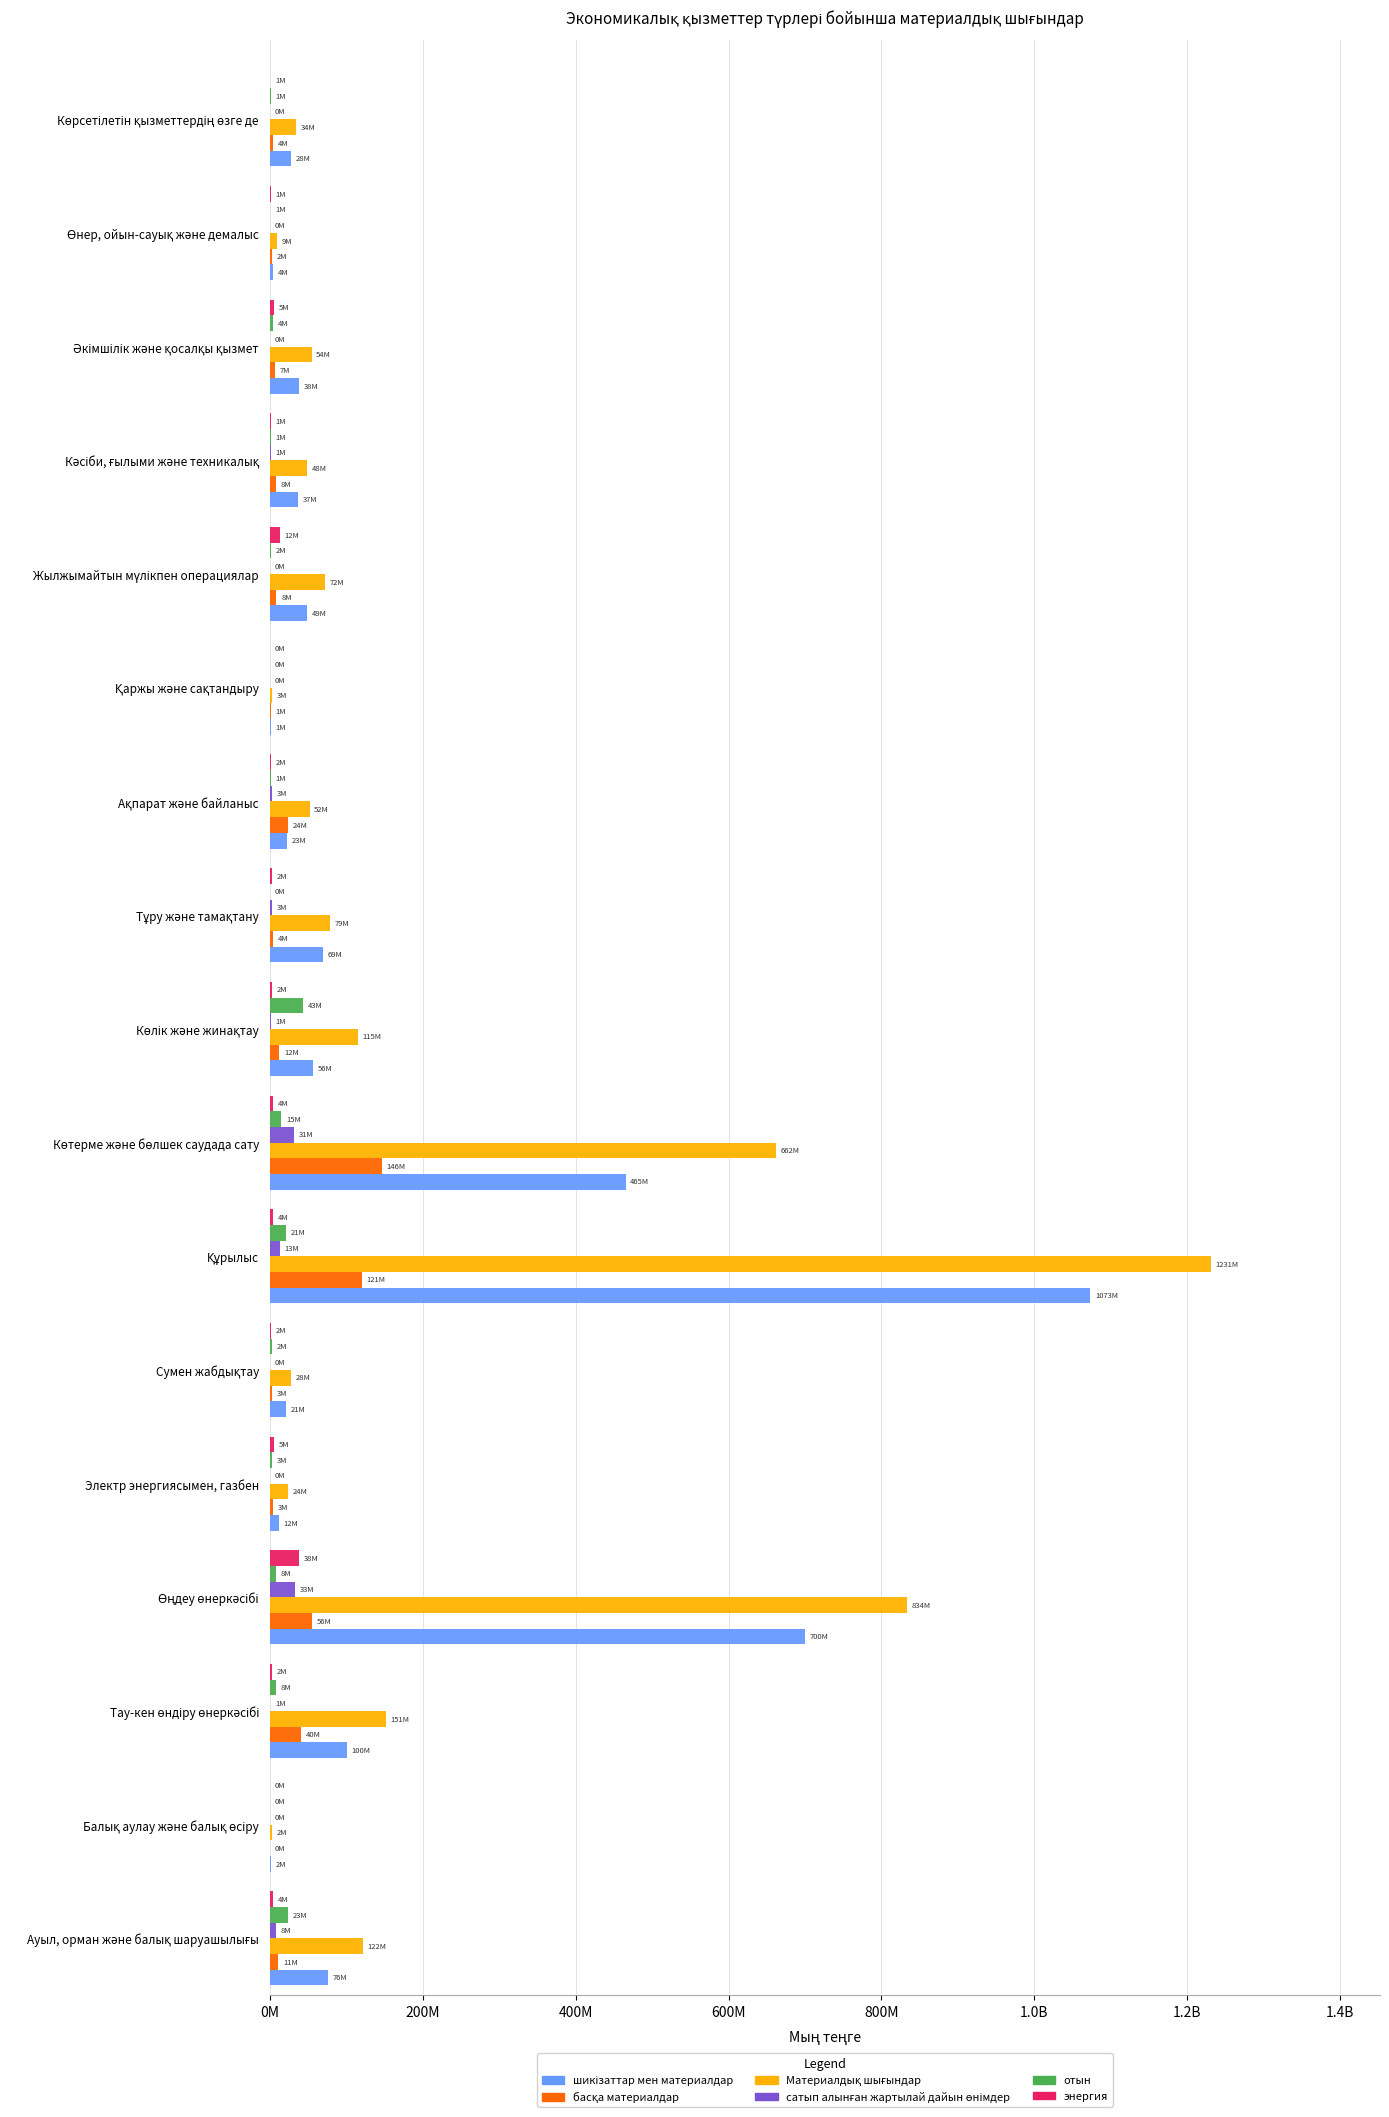

Reading left to right, transcribe all the data shown in this chart.

шикізаттар мен материалдар: 75760456	1543173	100269011	699660802	11759945	21007967	1073172374	465184573	55786446	69184984	22751016	1381996	49027866	36802692	38181579	4430701	27827096
басқа материалдар: 11085319	298039	40259182	55607874	3486421	2676003	120547882	146246285	12412356	4062705	23502951	1097029	8421587	7973260	6536837	2243292	4164386
Материалдық шығындар: 121611275	2248150	151257845	833521703	23756799	28087307	1230777717	661633226	114638109	78912753	51745636	2689452	71989010	48060369	54428313	8593207	33885052
cатып алынған жартылай дайын өнімдер: 8083942	2789	579581	32770578	182597	325970	12509904	31355111	883476	3037773	3184756	2788	151128	1226382	292682	86283	335673
отын: 23168440	169059	7975988	7672446	2927418	2377371	20871324	15002820	43254365	289373	799089	93041	1932658	1345765	4294497	554950	926408
энергия: 3513146	235091	2174105	37810059	5400431	1700000	3676250	3844457	2301501	2337924	1507838	114599	12455789	712280	5122719	1277992	631490